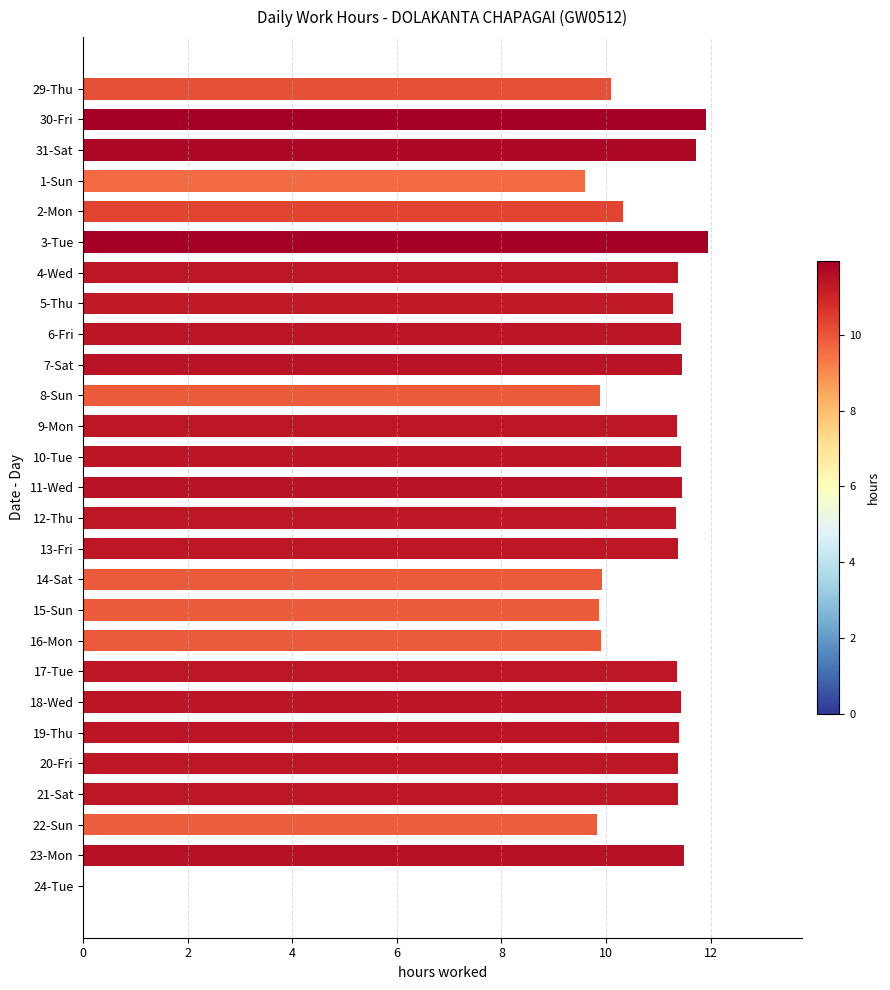

What is the sum of the values at 3-Tue and 15-Sun?

21.8